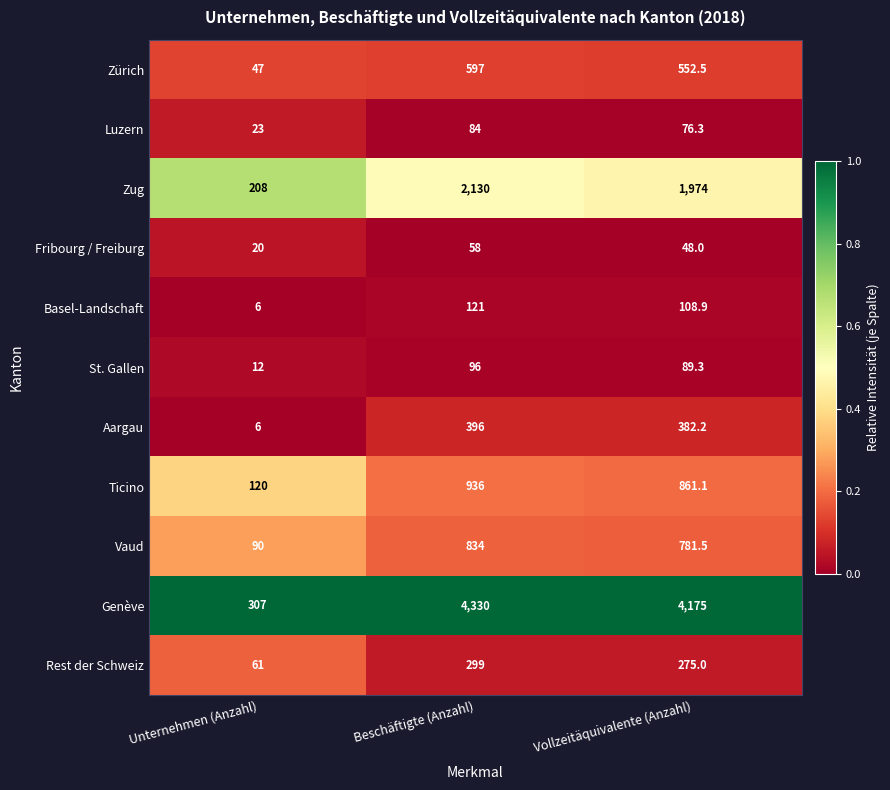

True or false: Ticino has a value of 936.0 at Beschäftigte (Anzahl).

True